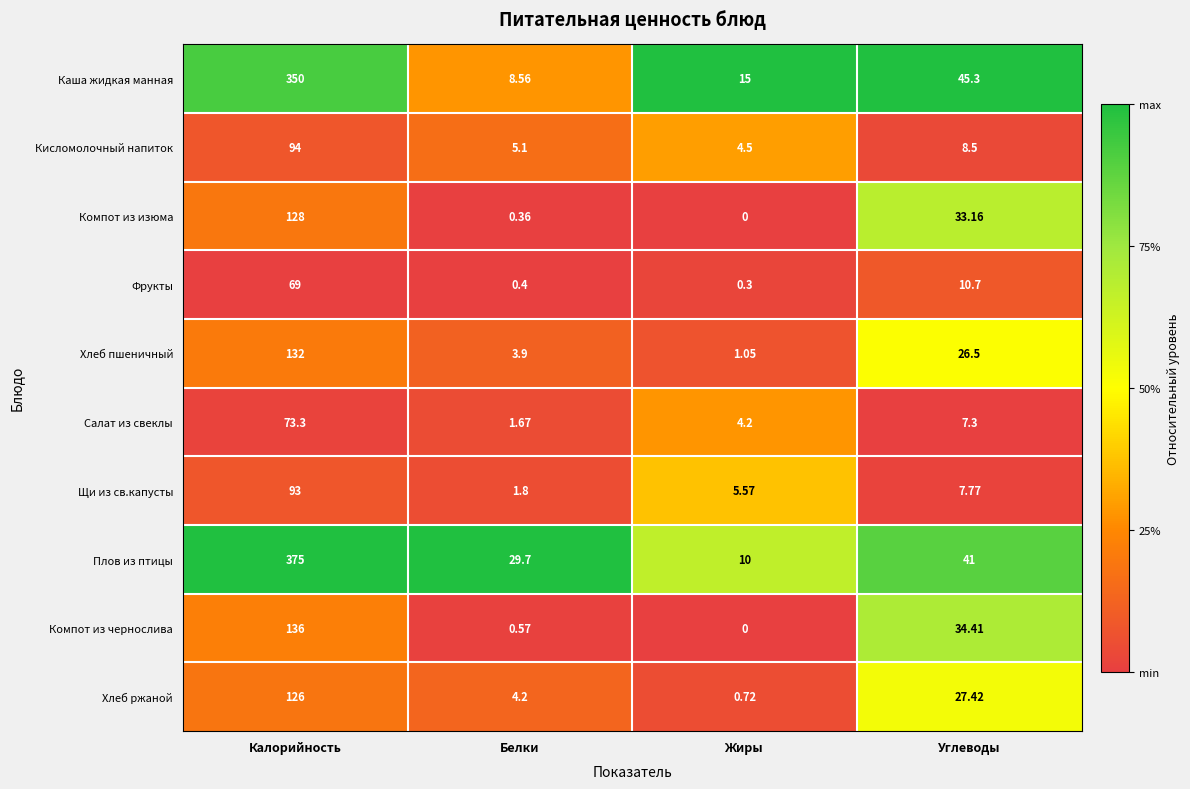

Is the value of Салат из свеклы at Калорийность greater than the value of Хлеб пшеничный at Калорийность?

No